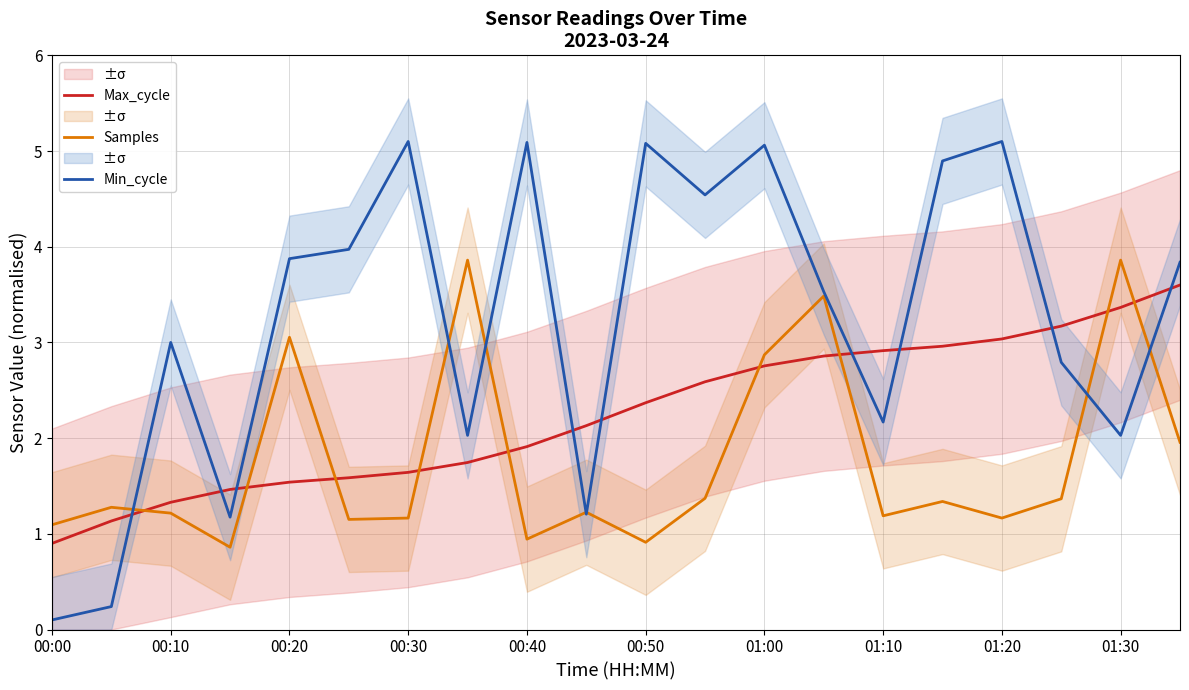

Is this an area chart (filled region under the line)?

No